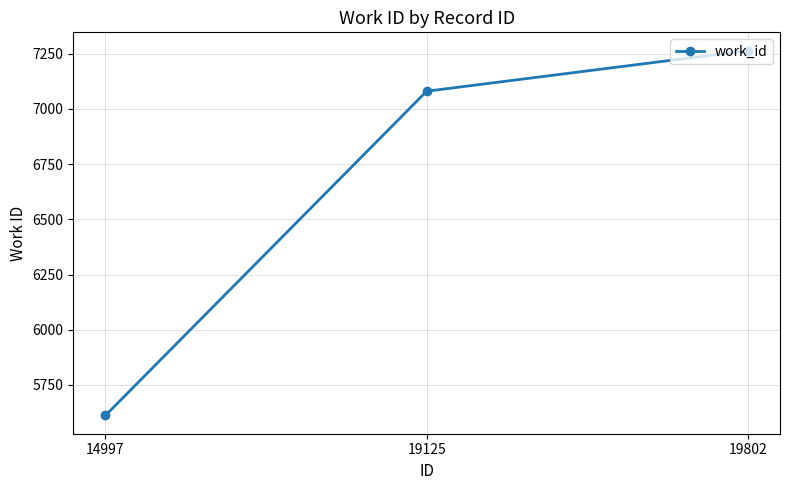

Does the chart display data point markers on the line(s)?

Yes